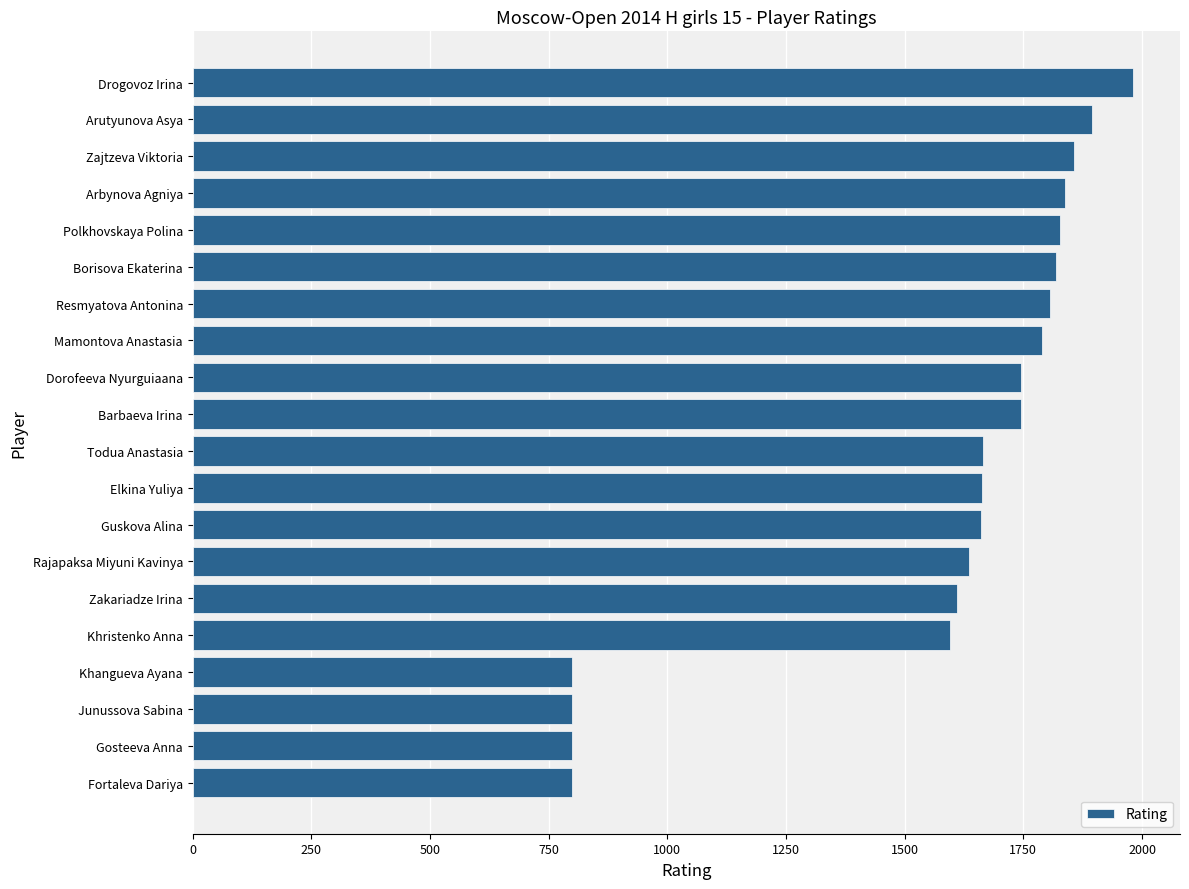

What is the greatest value displayed?

1981